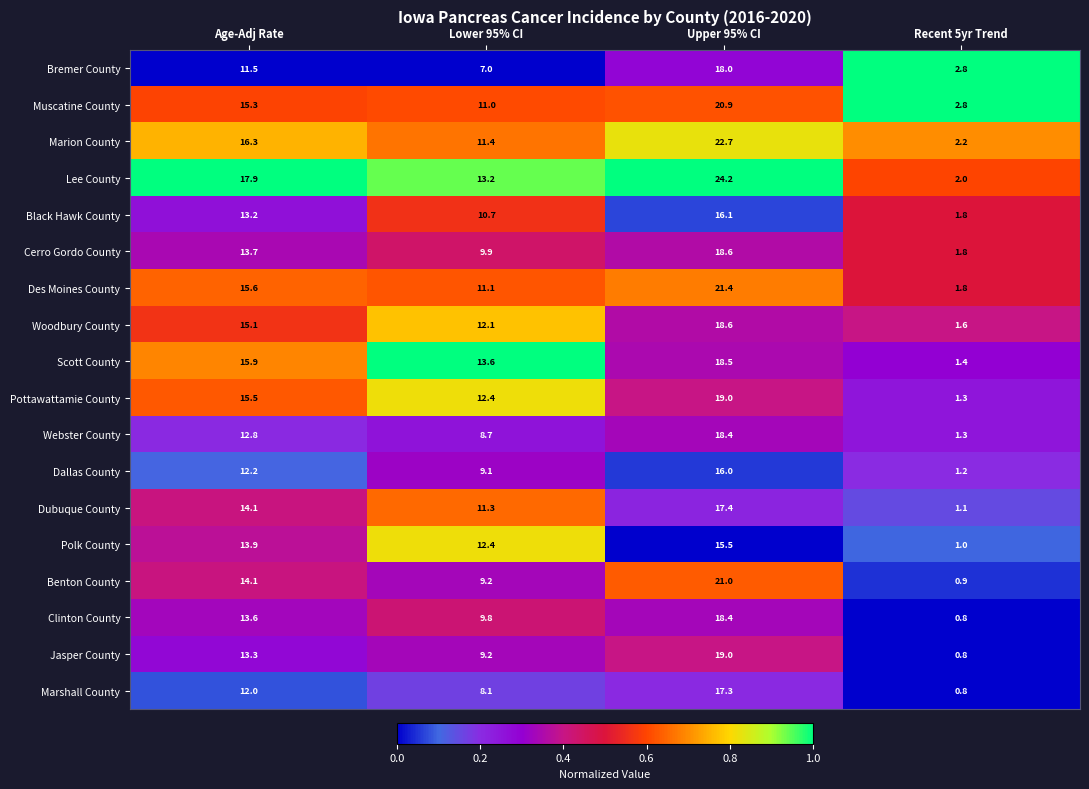

What is the maximum value shown in the chart?

24.2